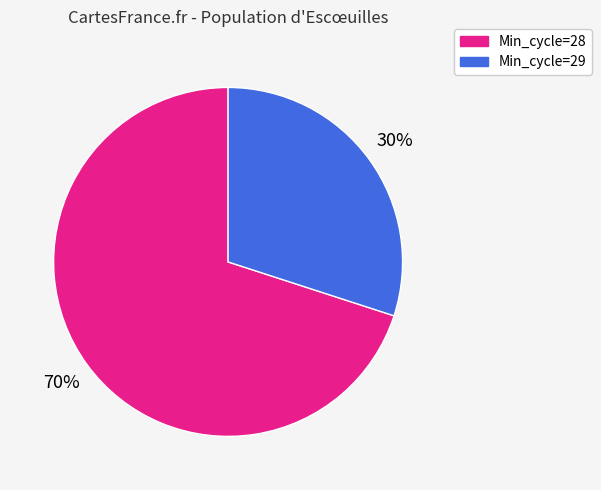

Does any single category account for the majority?

Yes